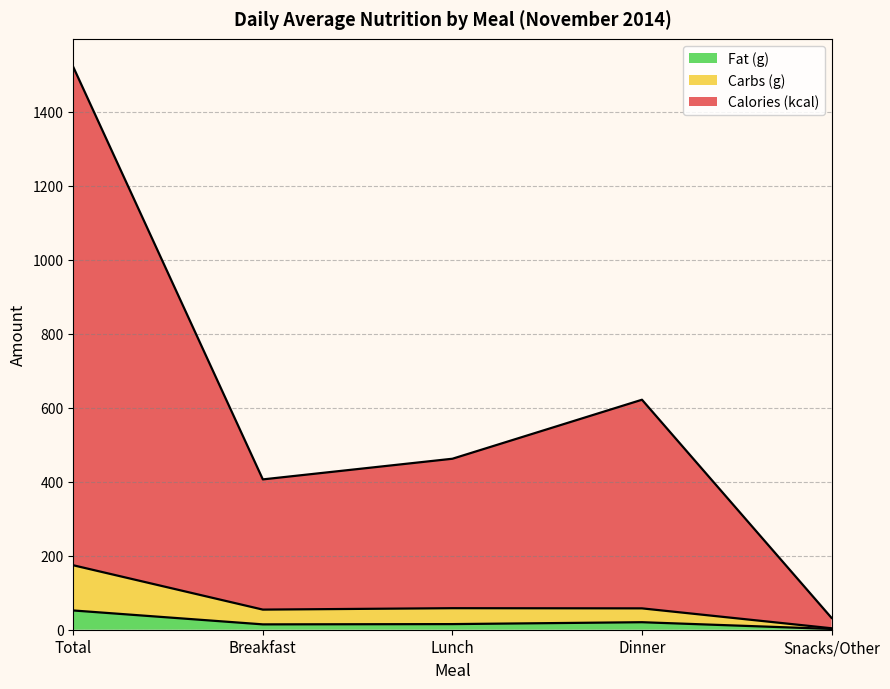

At which label is Fat (g) closest to 27?

Dinner